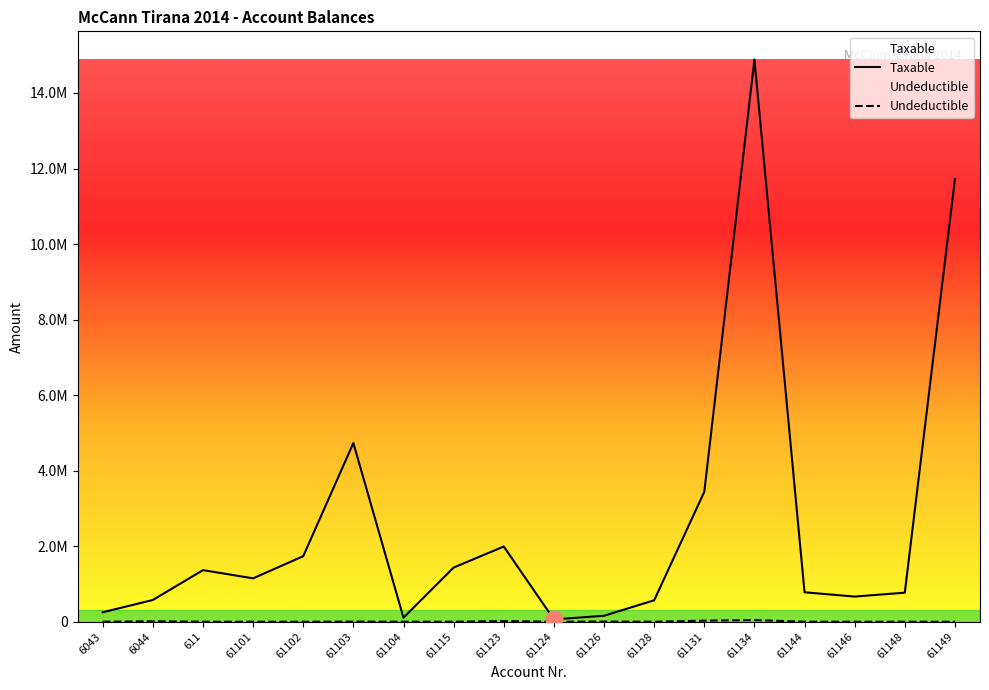

Reading left to right, what are all the values shown in this chart?

Taxable: 250227.1	575296.9	1366068.5	1149043.7	1735151.5	4731146.9	105900.0	1433753.2	1991862.2	61813.2	157990.0	567460.5	3437988.5	14887859.8	779642.1	666085.5	769080.9	11717876.6
Undeductible: 0.0	12822.0	0.0	0.0	0.0	3920.0	0.0	250.0	18500.0	0.0	5100.0	0.0	28000.0	43299.0	0.0	0.0	0.0	0.0